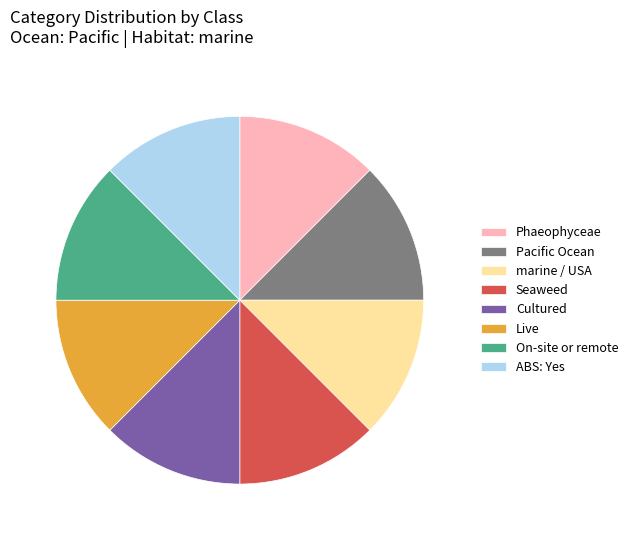

Is there a majority slice in this chart?

No